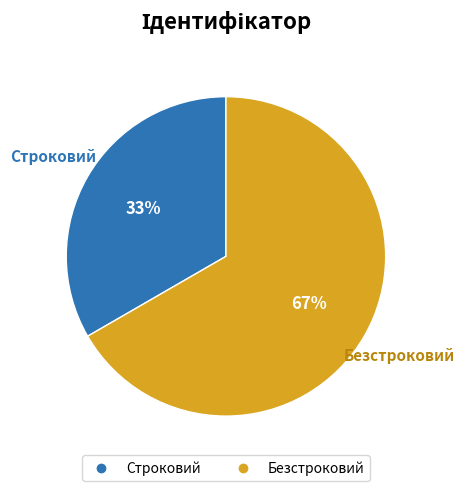

Does any single category account for the majority?

Yes